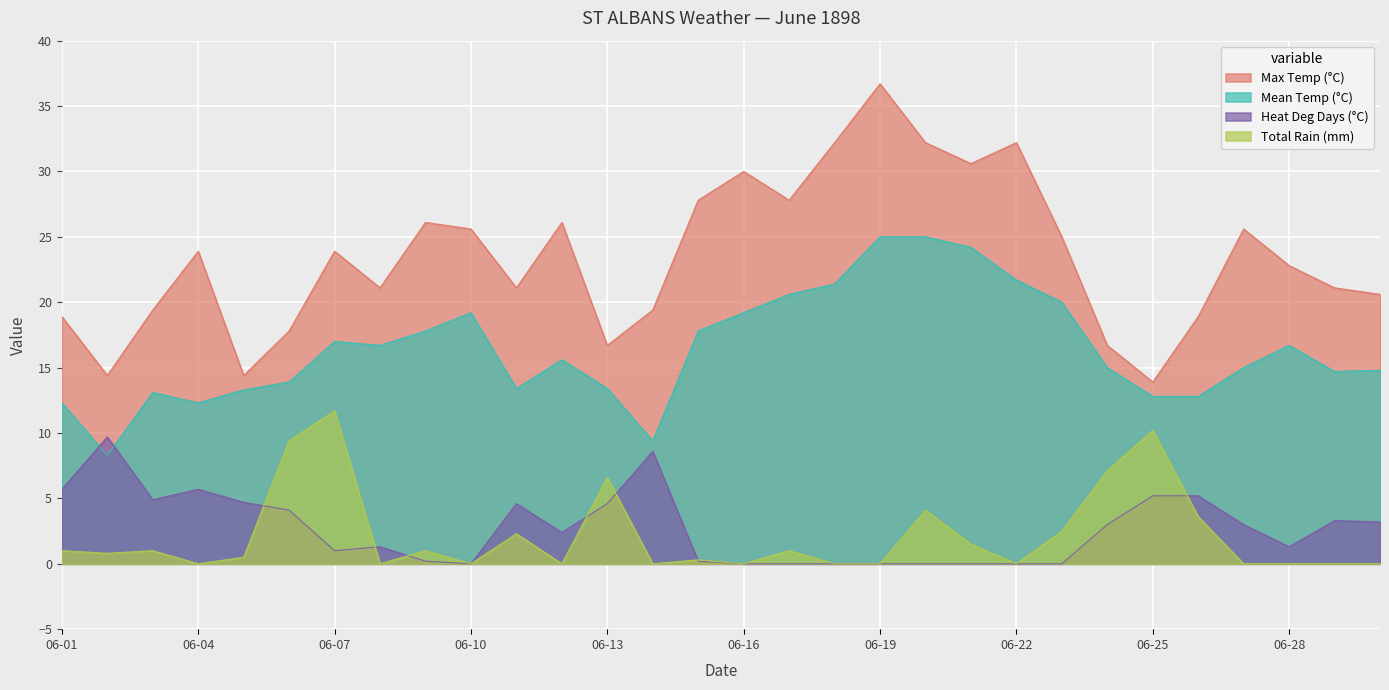

After their last crossing, which series has the higher values: Heat Deg Days (°C) or Total Rain (mm)?

Heat Deg Days (°C)